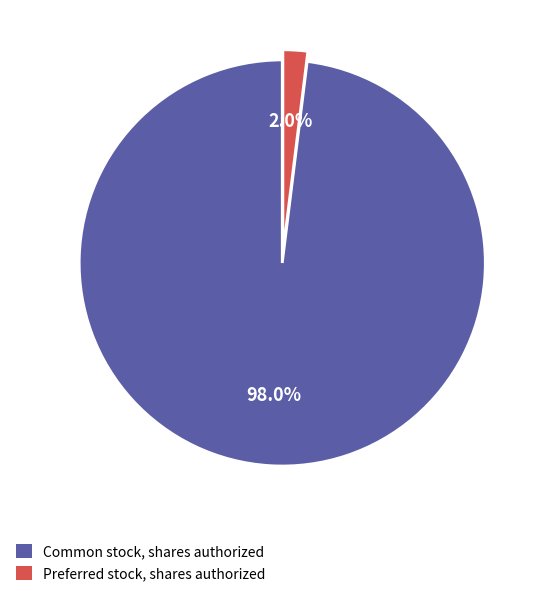

Is it true that Preferred stock, shares authorized is 2% of the pie?

True